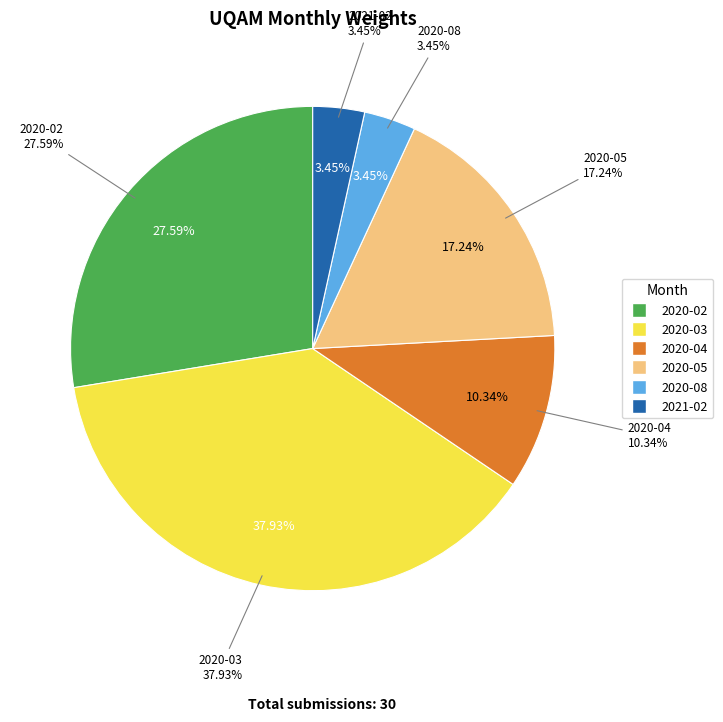

What percentage is the 2020-02 slice, to the nearest percent?

28%